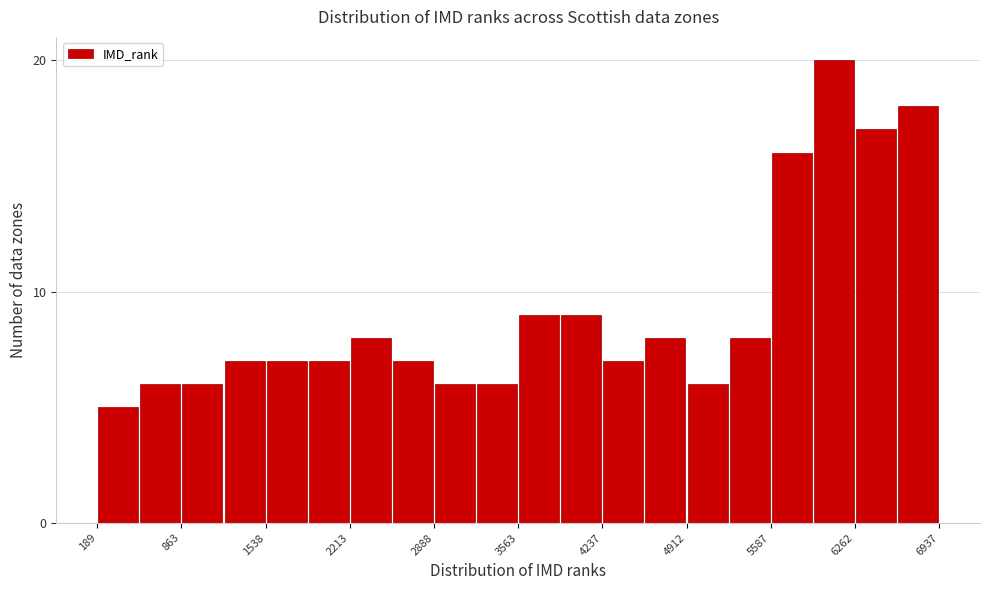

Read against the x-axis, roughly where is the centre of the tallest bar?

6100